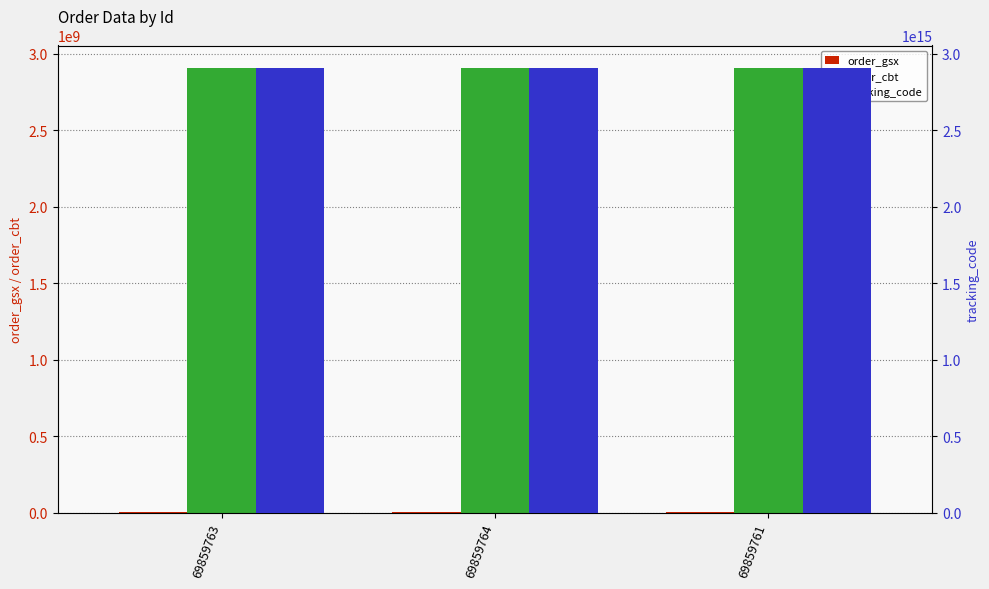

Rank the series at 69859764 from highest to lowest value.

tracking_code, order_cbt, order_gsx